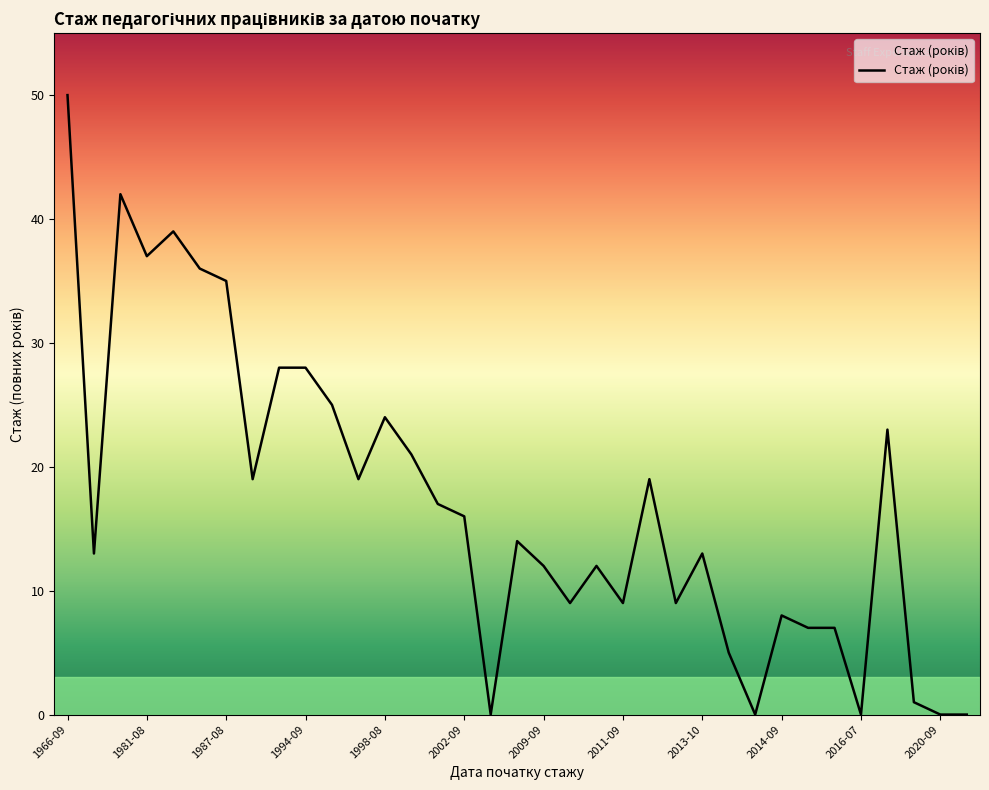

What is the difference between the maximum and minimum values?

50